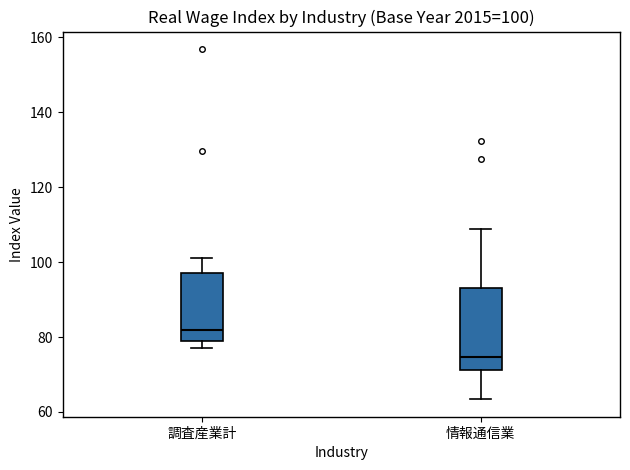

Which box has the highest median line?

調査産業計